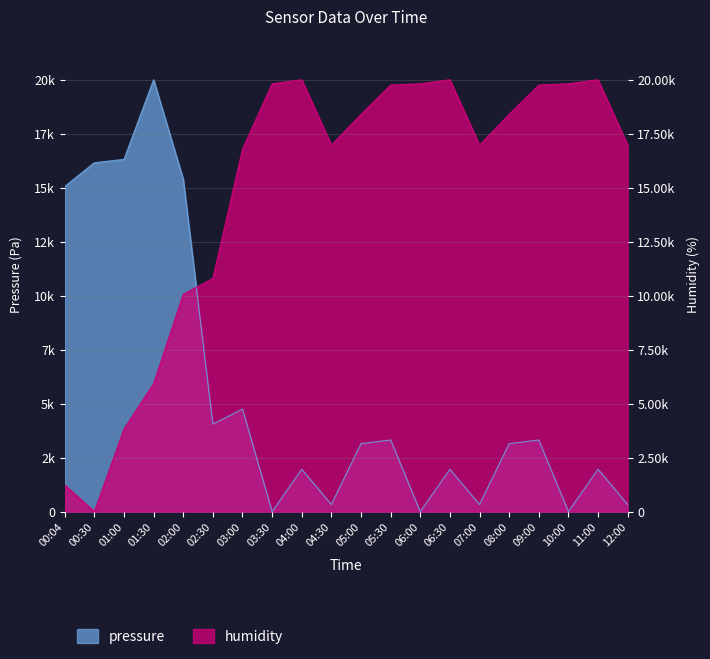

At which category does pressure reach its first local valley?

02:30